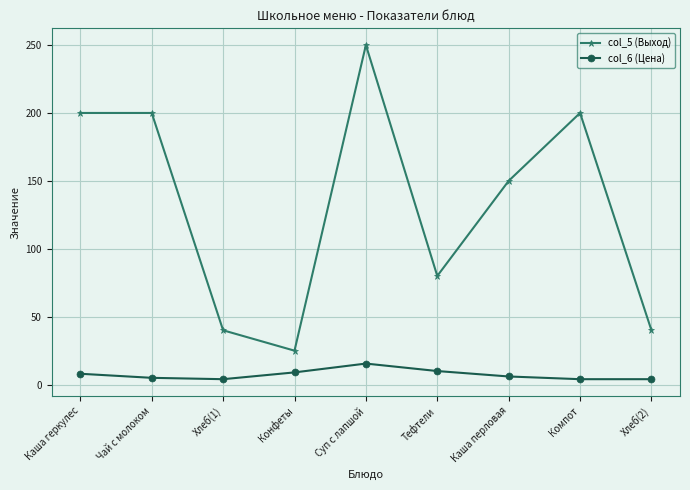

What is the spread (max minus min) of values at Каша геркулес?

192.0